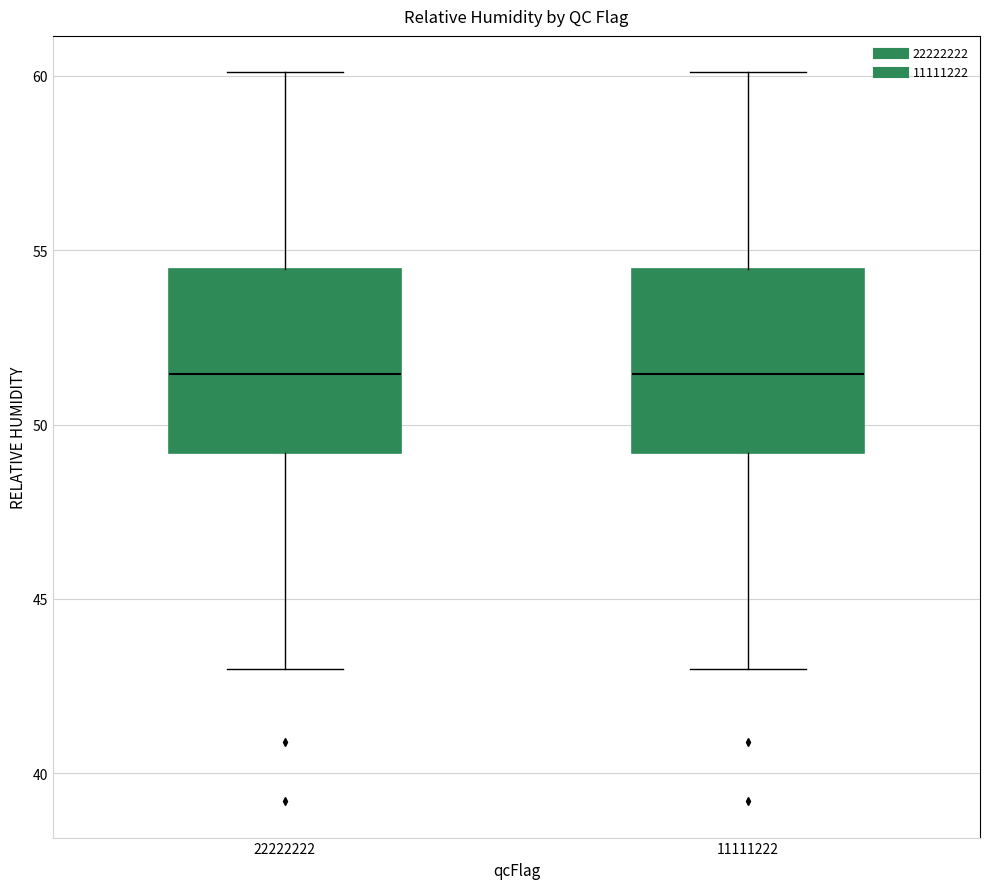

Reading left to right, transcribe this box plot: for each box, give where its median line is, the range the box spans, and where its two whiskers end, as read against the y-axis. The values are not printed on the chart, so give them approximately, as read against the axis.

22222222: median 51.5, box 49.0 to 54.5, whiskers 43.0 to 60.0
11111222: median 51.5, box 49.0 to 54.5, whiskers 43.0 to 60.0